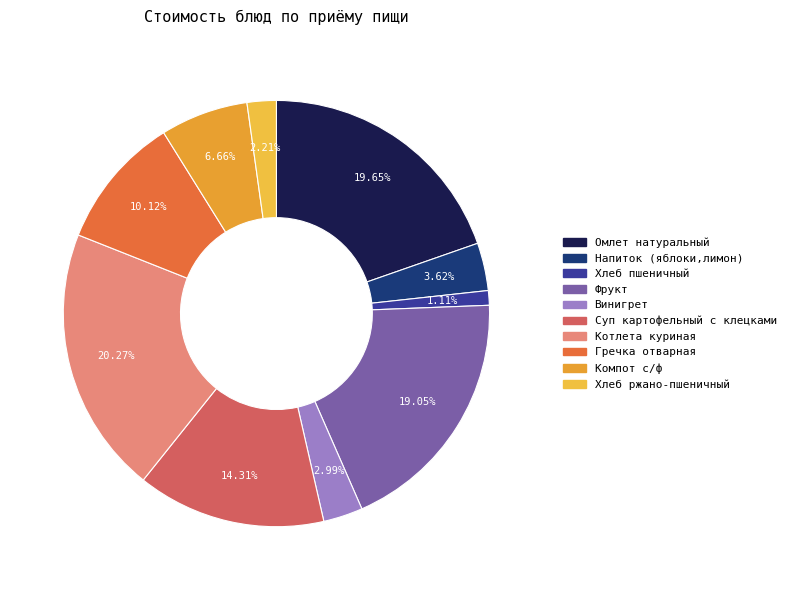

Is it true that Гречка отварная is 10% of the pie?

True